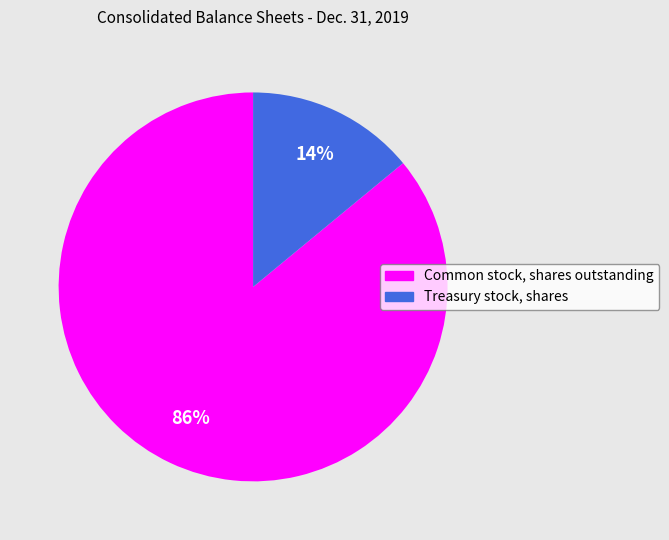

What is the largest slice in the pie chart?

Common stock, shares outstanding